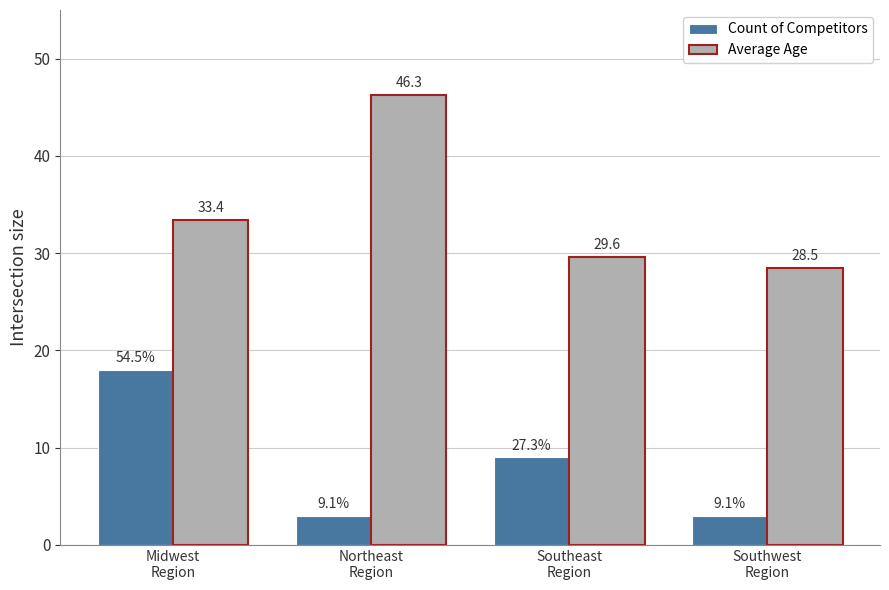

Is the value of Average Age at Midwest
Region greater than the value of Count of Competitors at Southwest
Region?

Yes